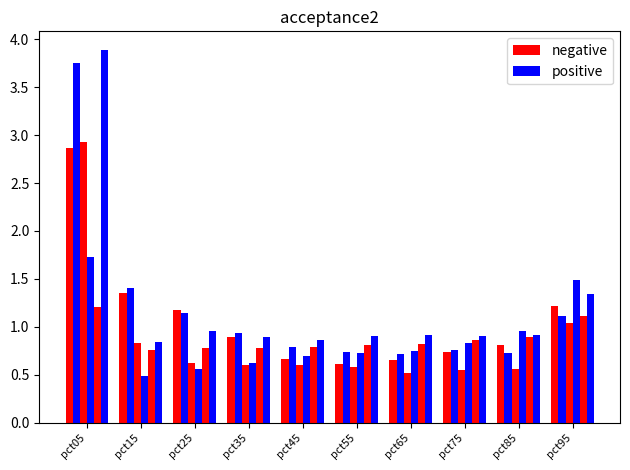

Is the value of negative at pct35 greater than the value of positive at pct95?

No